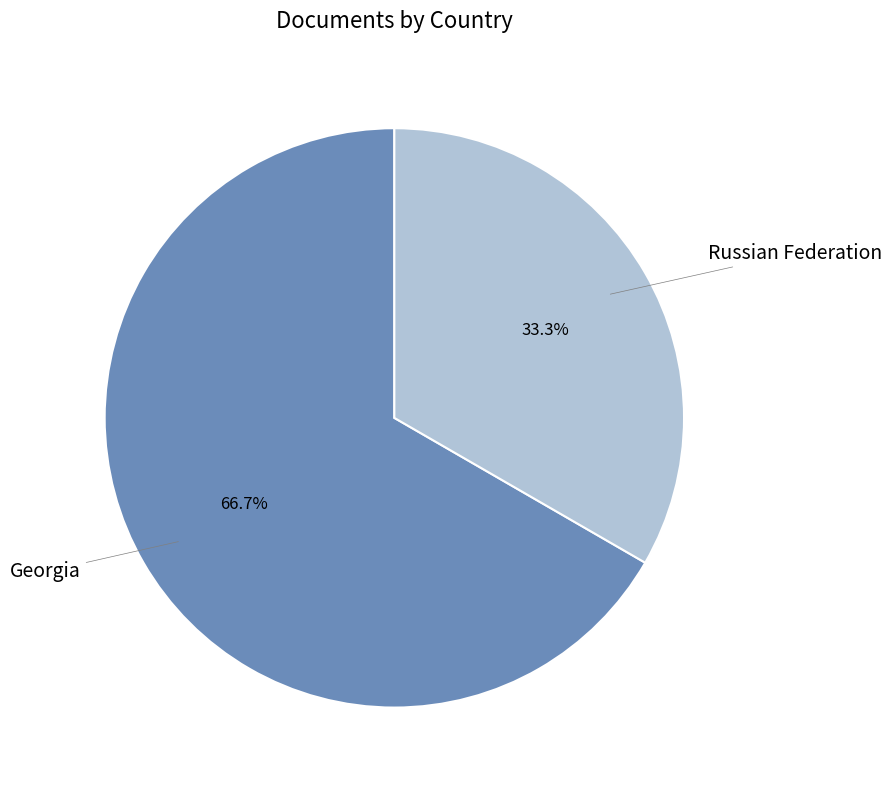

Does any single category account for the majority?

Yes